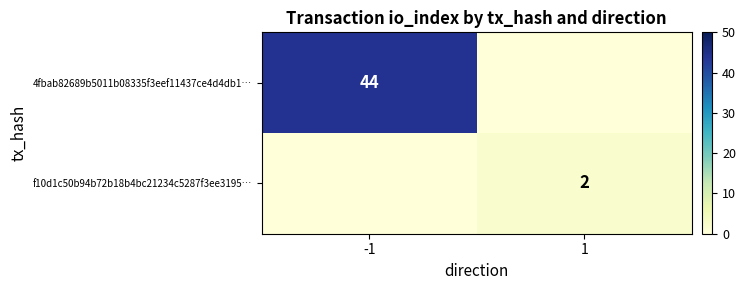

Where is 4fbab82689b5011b08335f3eef11437ce4d4db1… nearest to the value 22?

-1